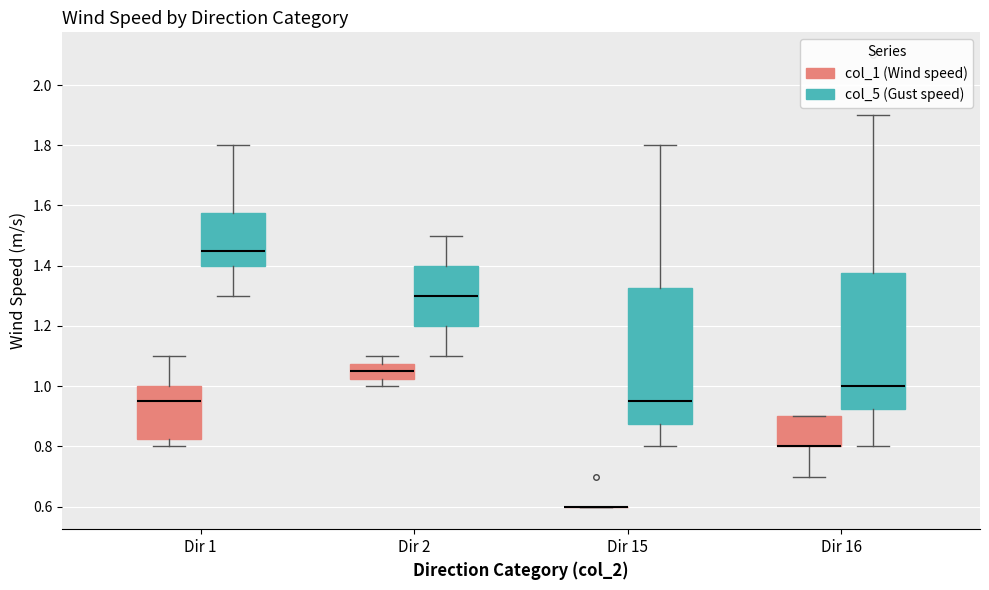

Reading left to right, transcribe this box plot: for each box, give where its median line is, the range the box spans, and where its two whiskers end, as read against the y-axis. The values are not printed on the chart, so give them approximately, as read against the axis.

Dir 1 (col_1 (Wind speed)): median 0.96, box 0.82 to 1.00, whiskers 0.80 to 1.10
Dir 1 (col_5 (Gust speed)): median 1.46, box 1.40 to 1.58, whiskers 1.30 to 1.80
Dir 2 (col_1 (Wind speed)): median 1.06, box 1.02 to 1.08, whiskers 1.00 to 1.10
Dir 2 (col_5 (Gust speed)): median 1.30, box 1.20 to 1.40, whiskers 1.10 to 1.50
Dir 15 (col_1 (Wind speed)): box collapsed to a line at 0.60, whiskers 0.60 to 0.60
Dir 15 (col_5 (Gust speed)): median 0.96, box 0.88 to 1.32, whiskers 0.80 to 1.80
Dir 16 (col_1 (Wind speed)): median 0.80 (drawn on the box's lower edge), box 0.80 to 0.90, whiskers 0.70 to 0.90
Dir 16 (col_5 (Gust speed)): median 1.00, box 0.92 to 1.38, whiskers 0.80 to 1.90